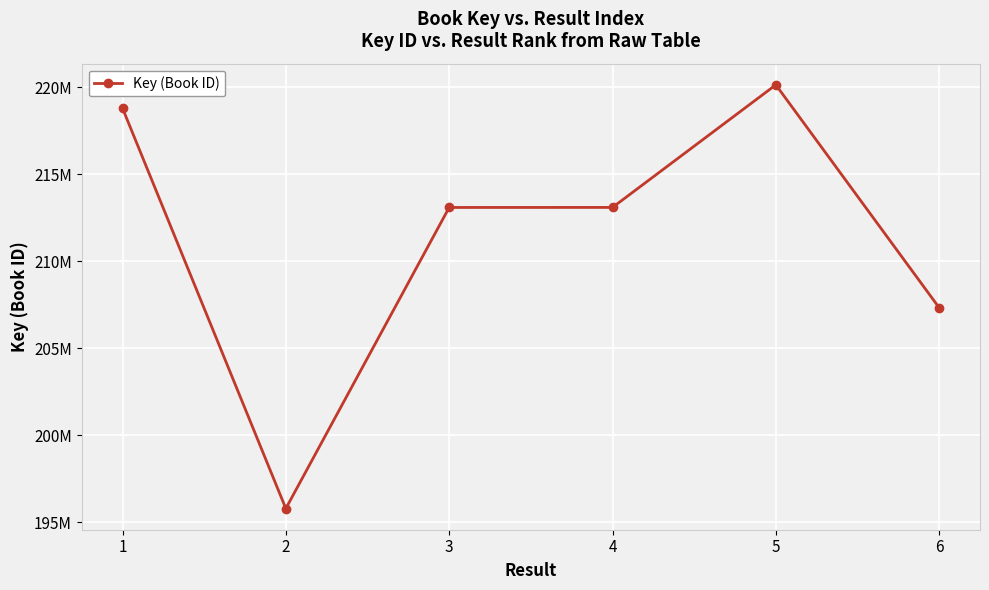

True or false: there are more than 1 points higher than both neighbors.

False